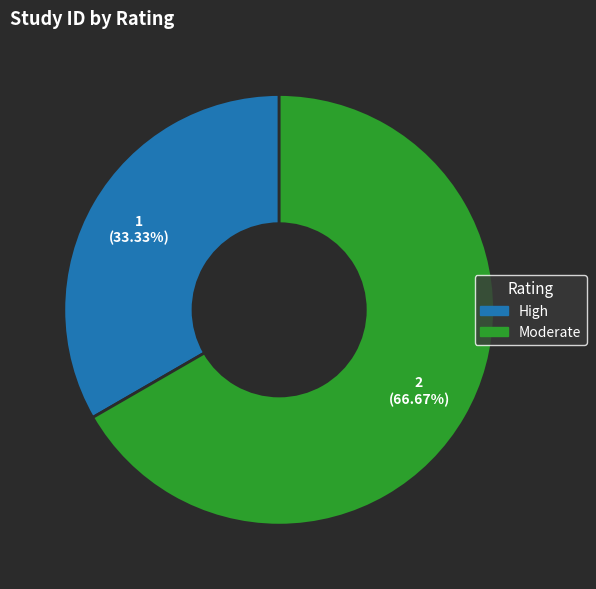

What is the largest slice in the pie chart?

Moderate